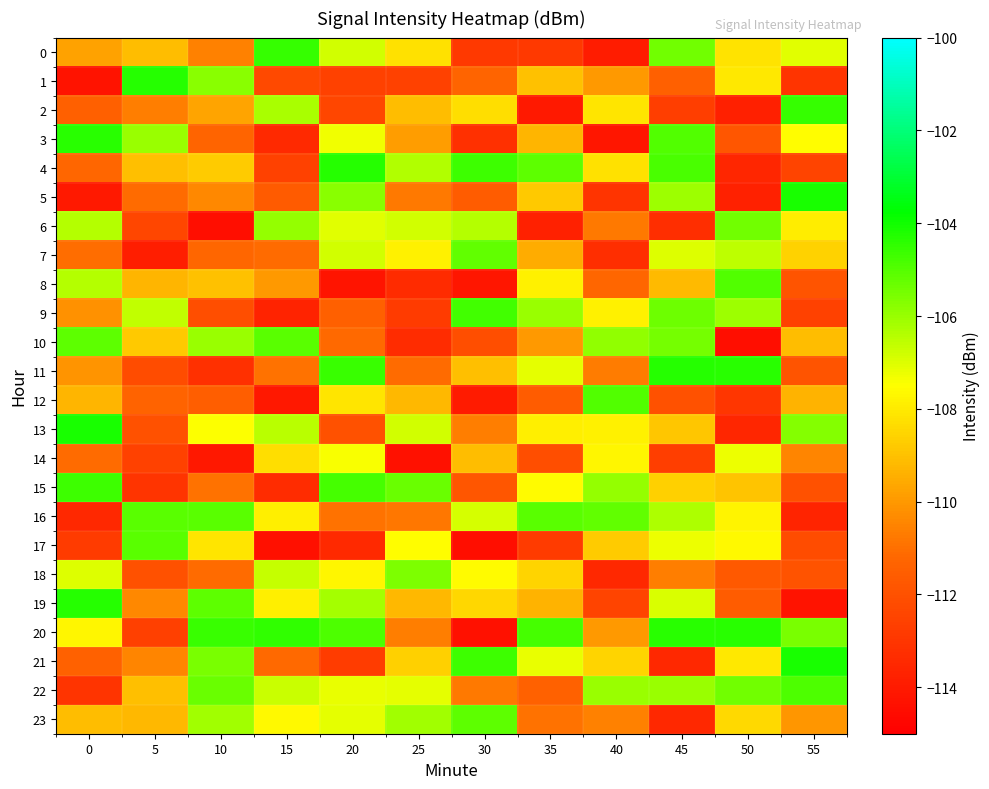

At which category is the sum across all series the highest?

45